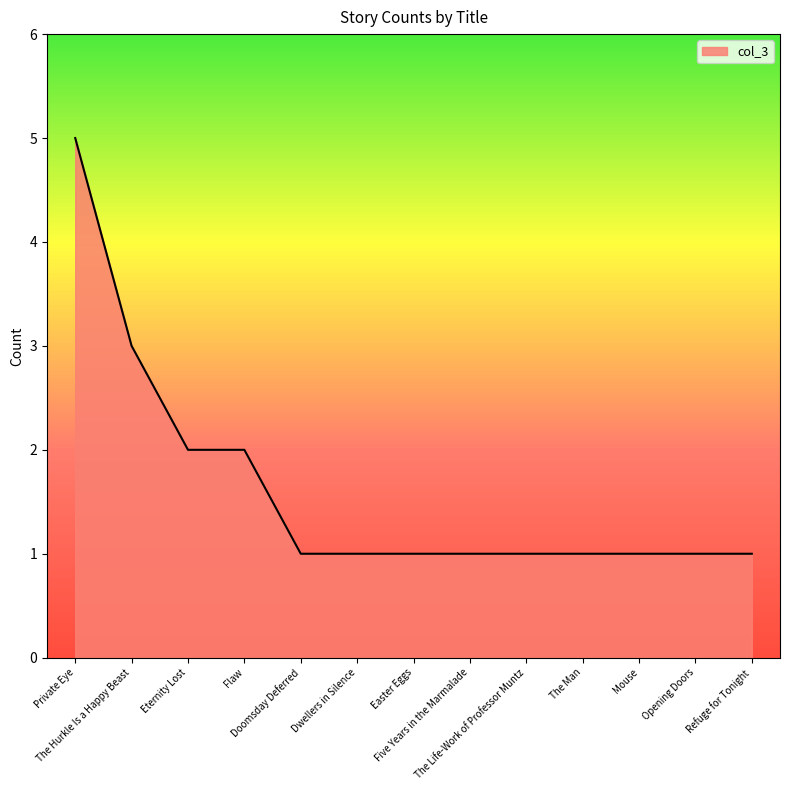

What is the greatest value displayed?

5